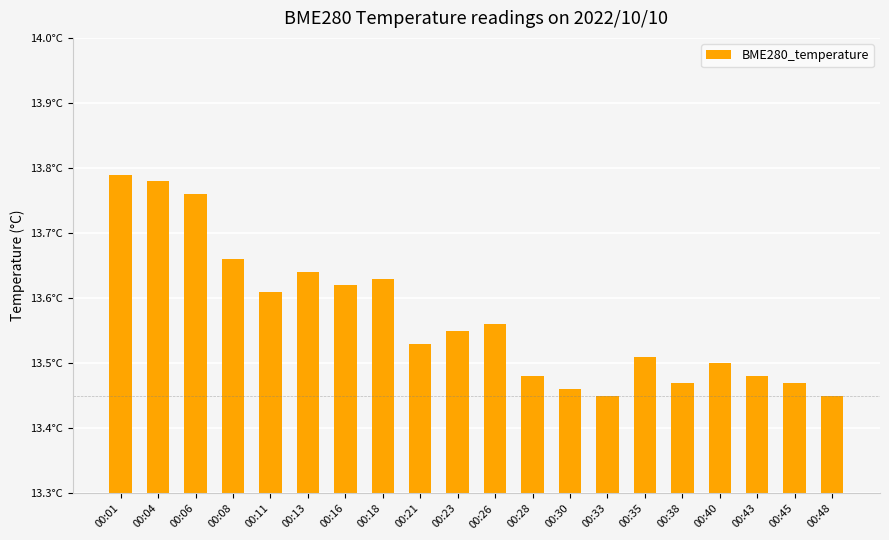

Reading right to left, list all the values displayed in this chart.

00:48=13.4	00:45=13.5	00:43=13.5	00:40=13.5	00:38=13.5	00:35=13.5	00:33=13.4	00:30=13.5	00:28=13.5	00:26=13.6	00:23=13.6	00:21=13.5	00:18=13.6	00:16=13.6	00:13=13.6	00:11=13.6	00:08=13.7	00:06=13.8	00:04=13.8	00:01=13.8